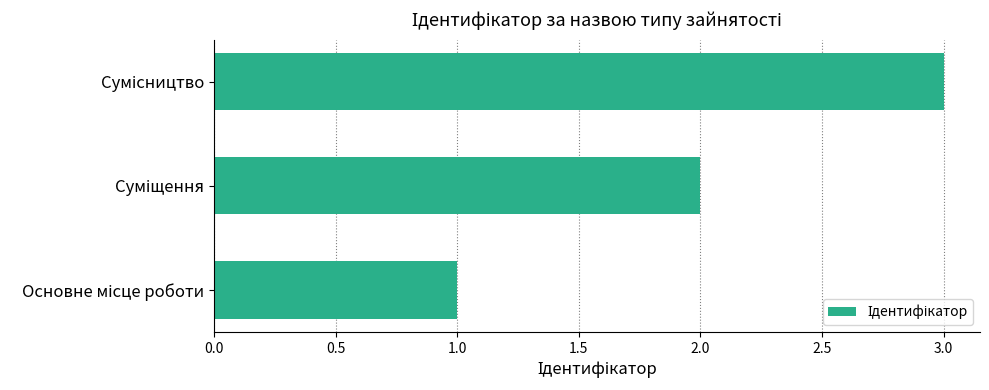

What is the maximum value shown in the chart?

3